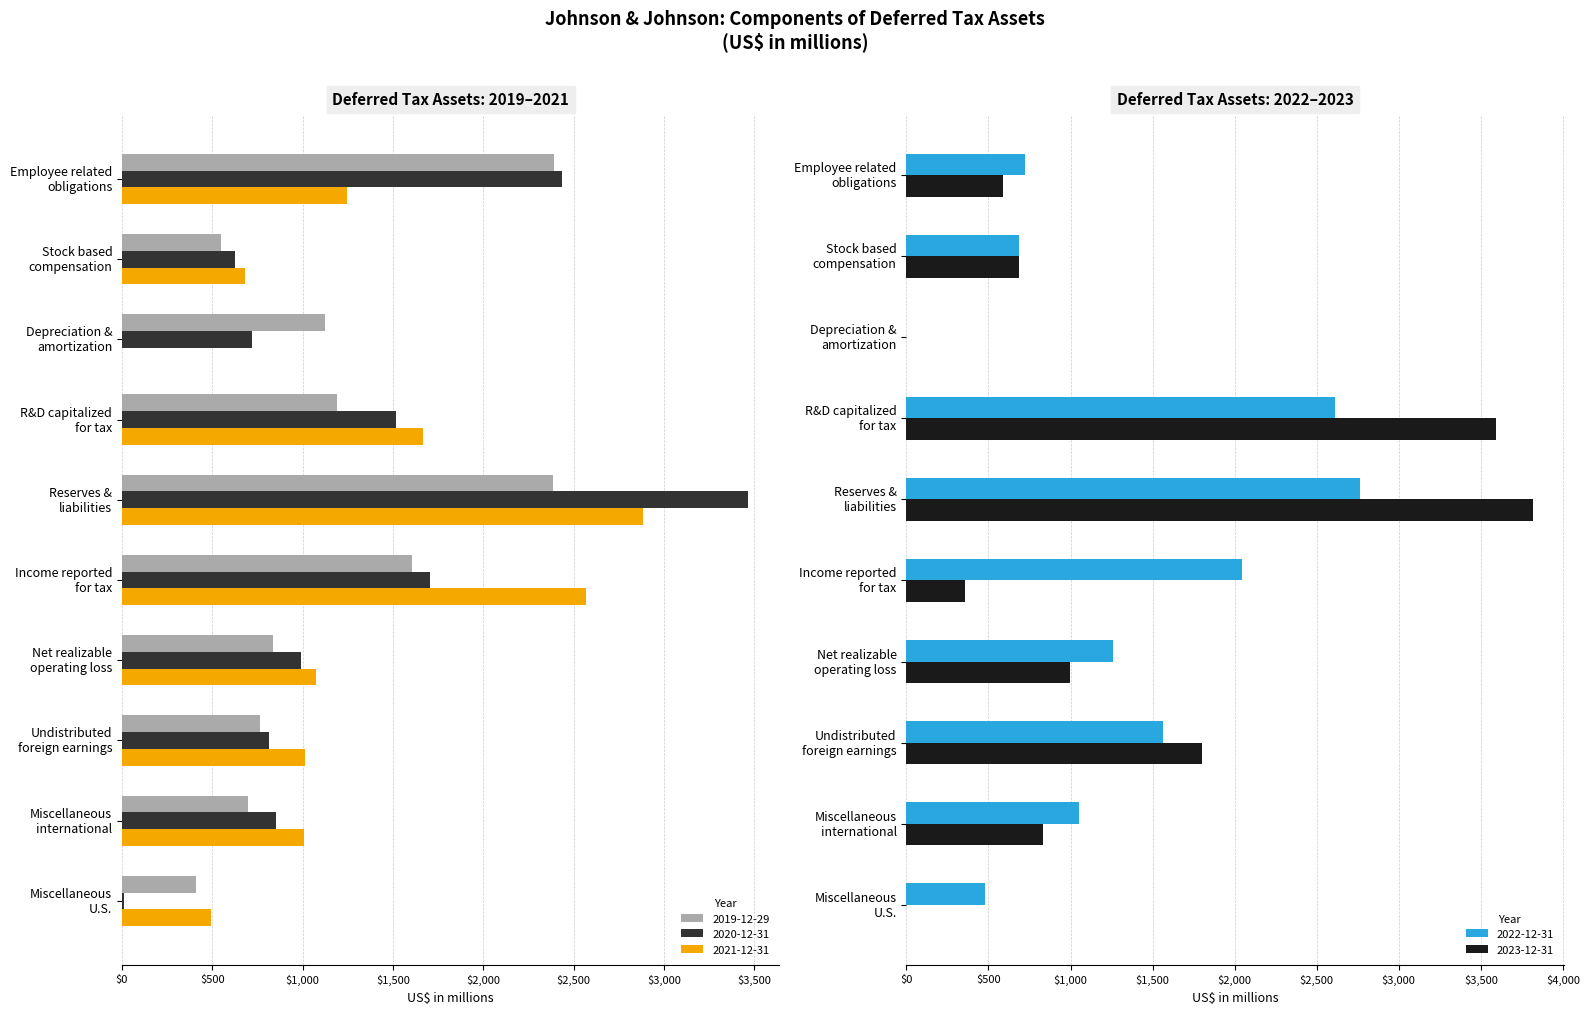

What position from the right is Miscellaneous
U.S.?

1